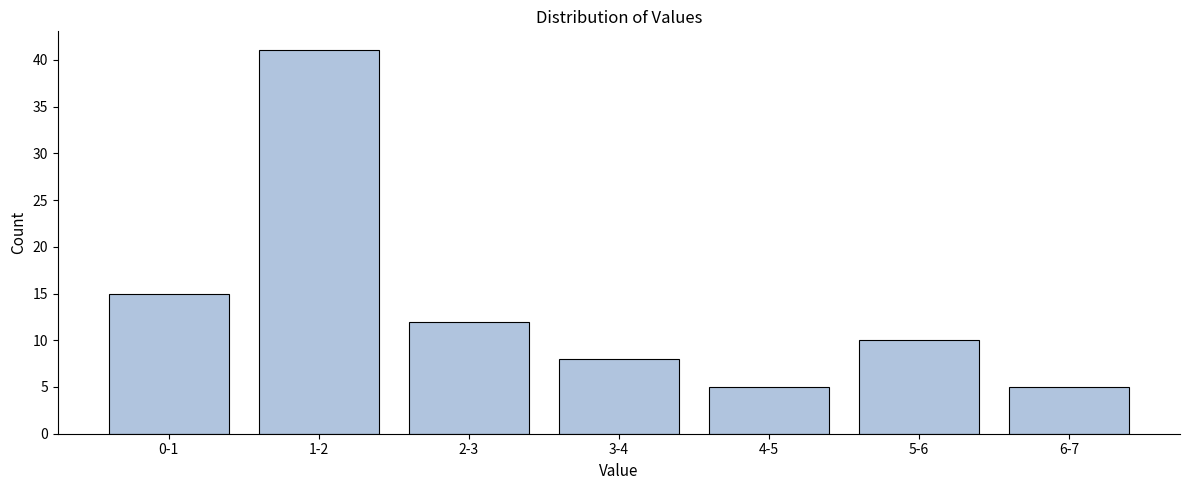

Reading right to left, what are all the values shown in this chart?

5	10	5	8	12	41	15